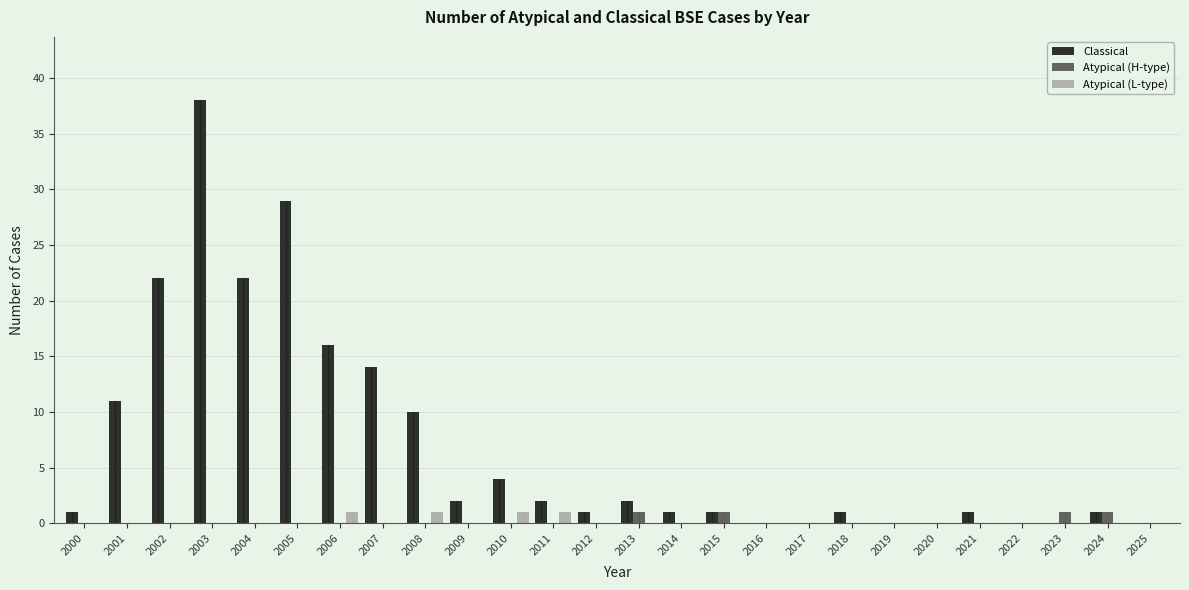

Which category has the highest value across all series?

2003